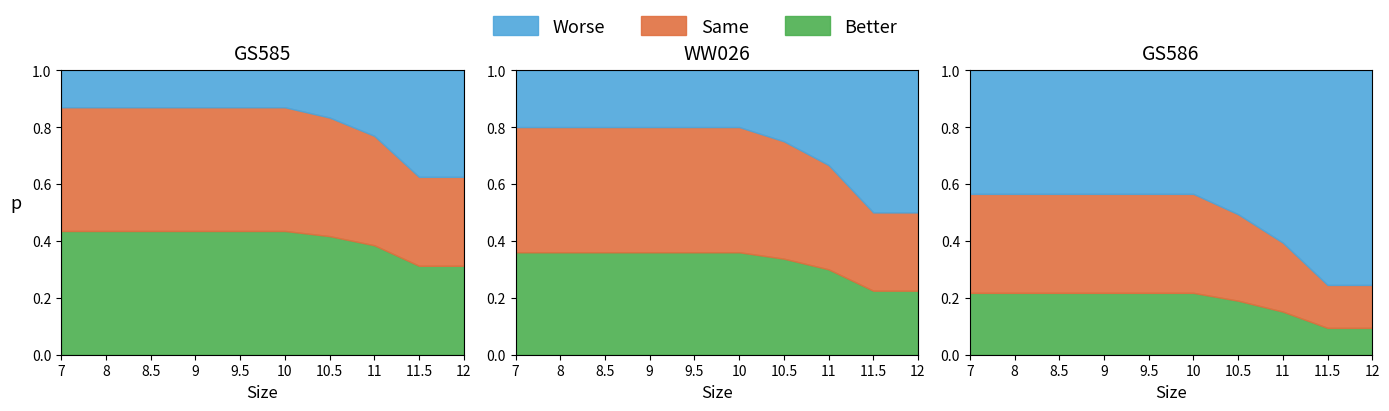

How many lines are shown in the chart?

3